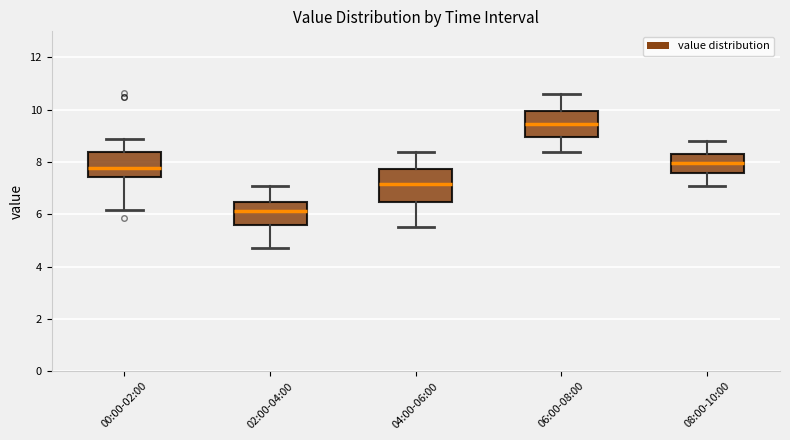

Which box has the highest median line?

06:00-08:00